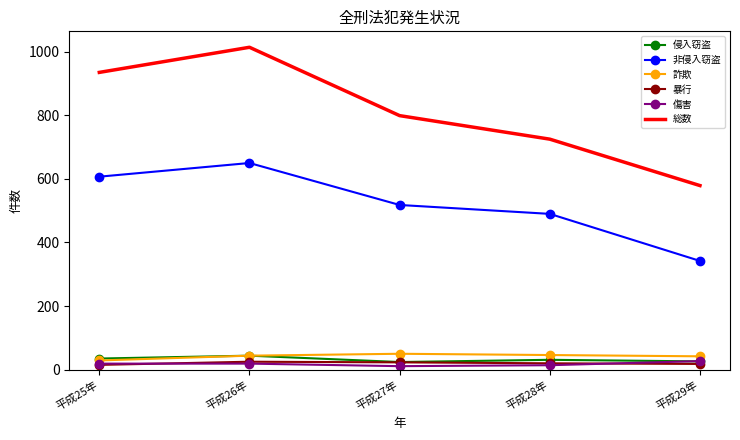

Which series changed the most between 平成25年 and 平成27年?

総数